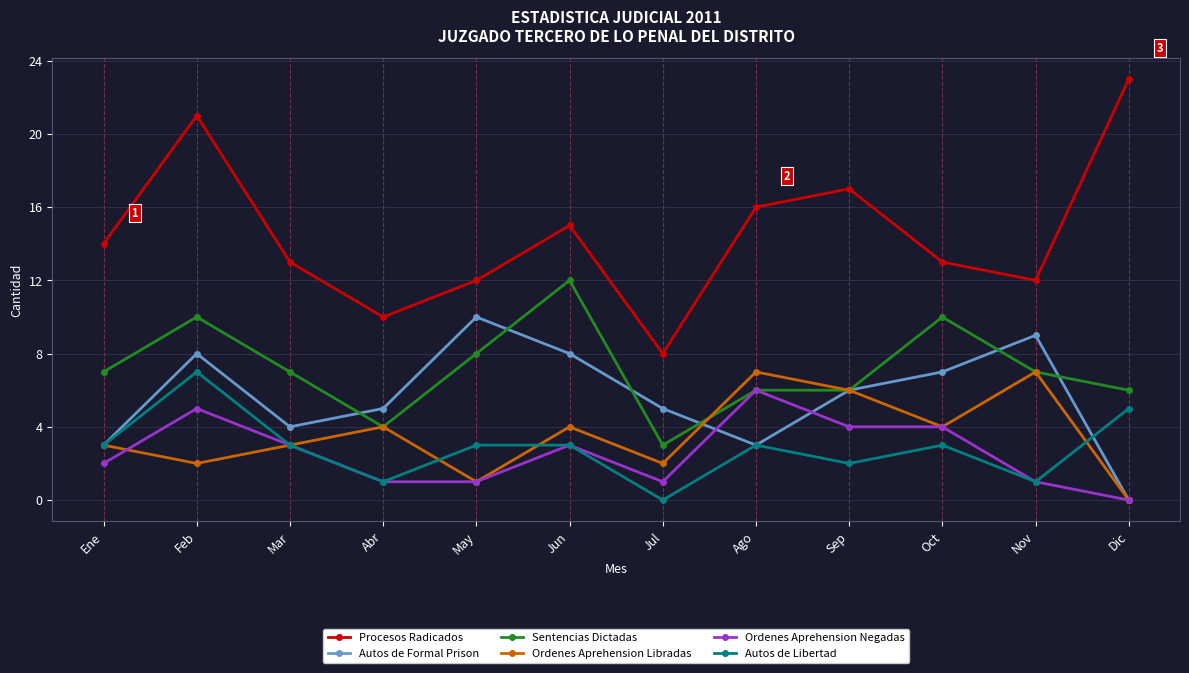

How many interior local peaks does the Ordenes Aprehension Libradas series have?

4